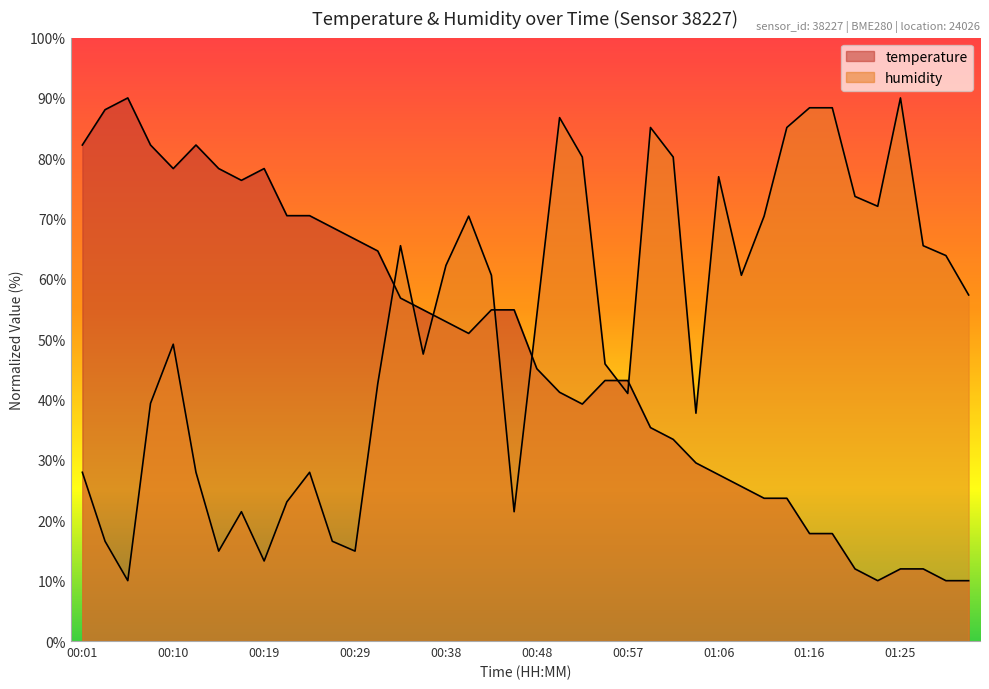

Rank the series by their average value, from lowest to highest.

temperature, humidity